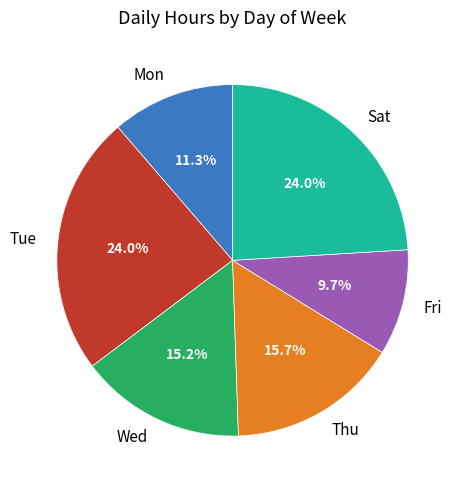

How many segments does this pie chart have?

6